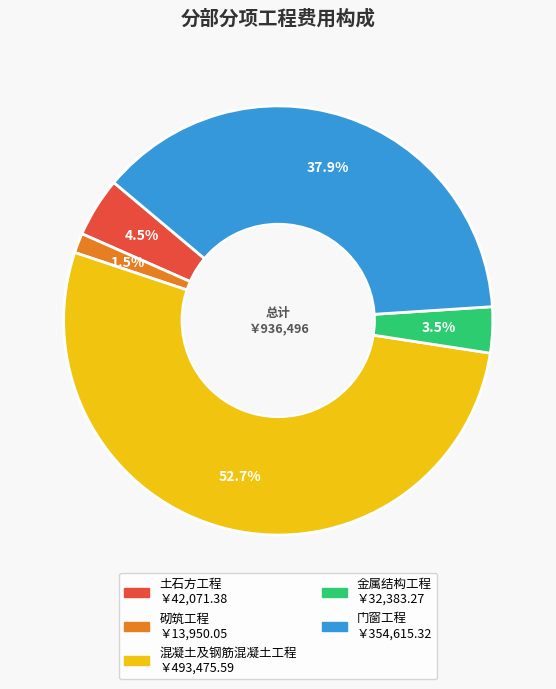

Is there a majority slice in this chart?

Yes